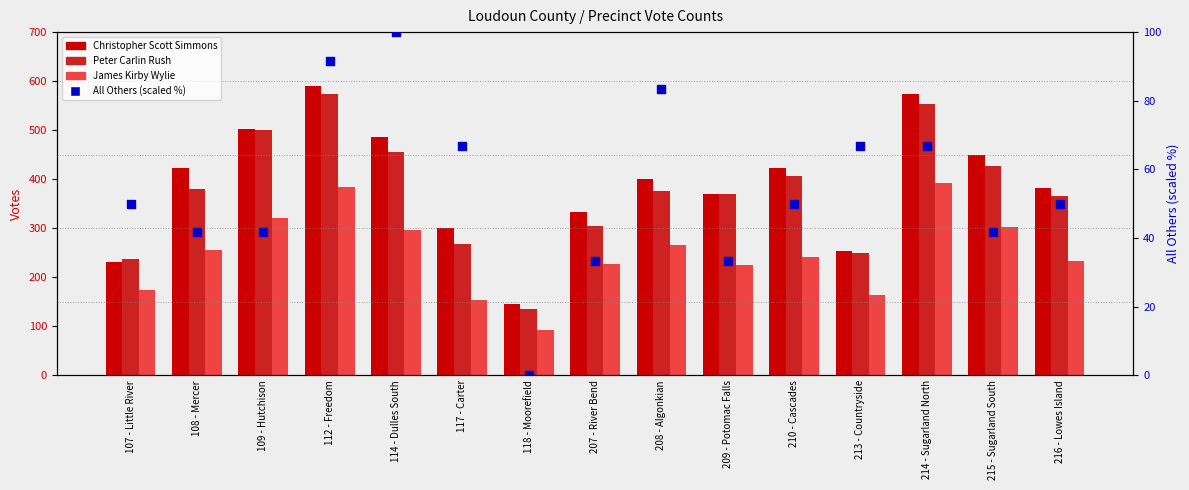

At which category is the sum across all series the highest?

112 - Freedom